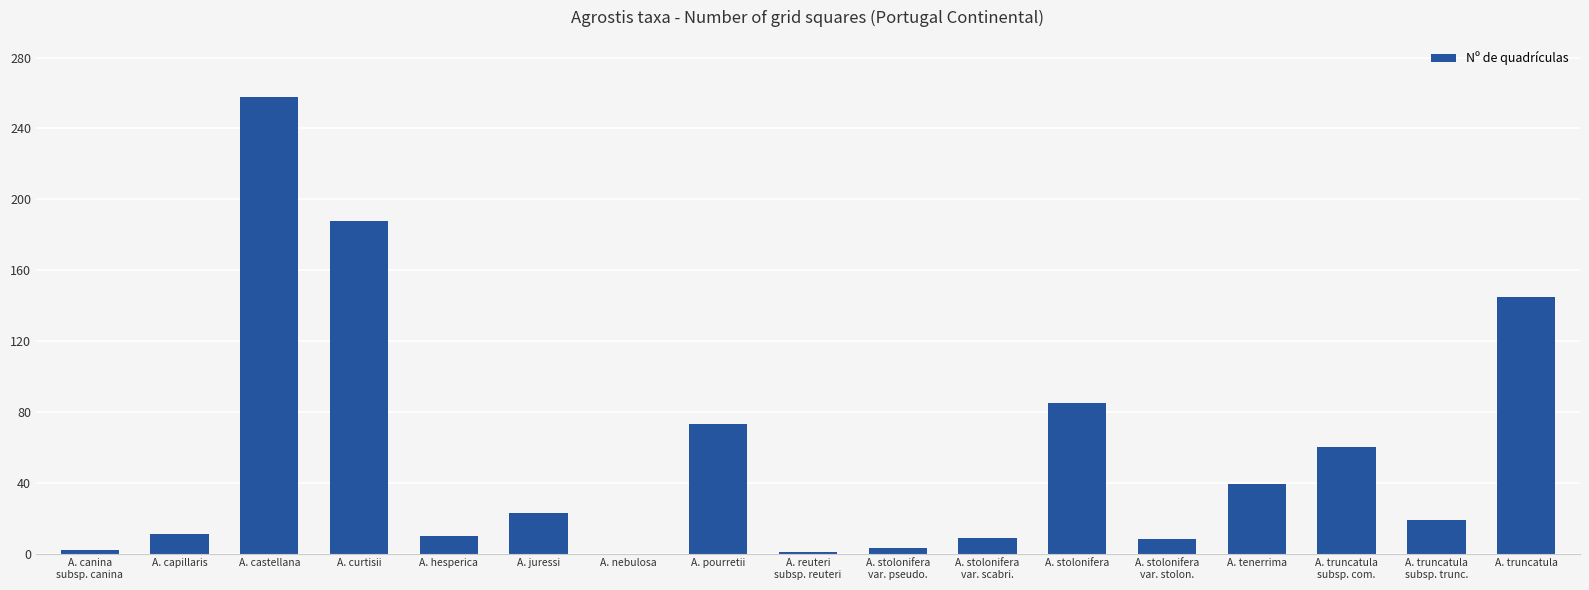

What is the sum of all values?

934